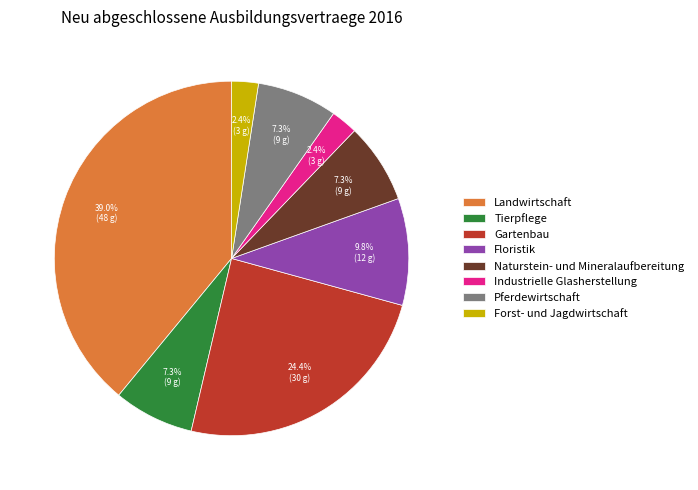

To the nearest percent, what is the average slice percentage?

12%